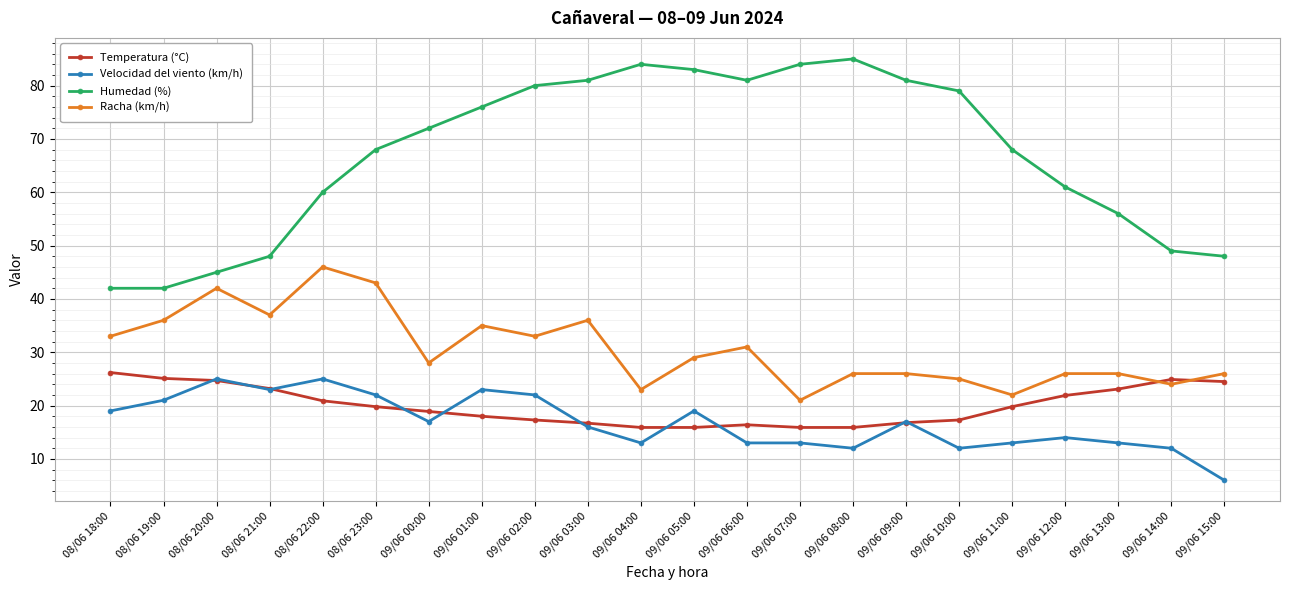

True or false: Velocidad del viento (km/h) has a value of 14.0 at 09/06 12:00.

True